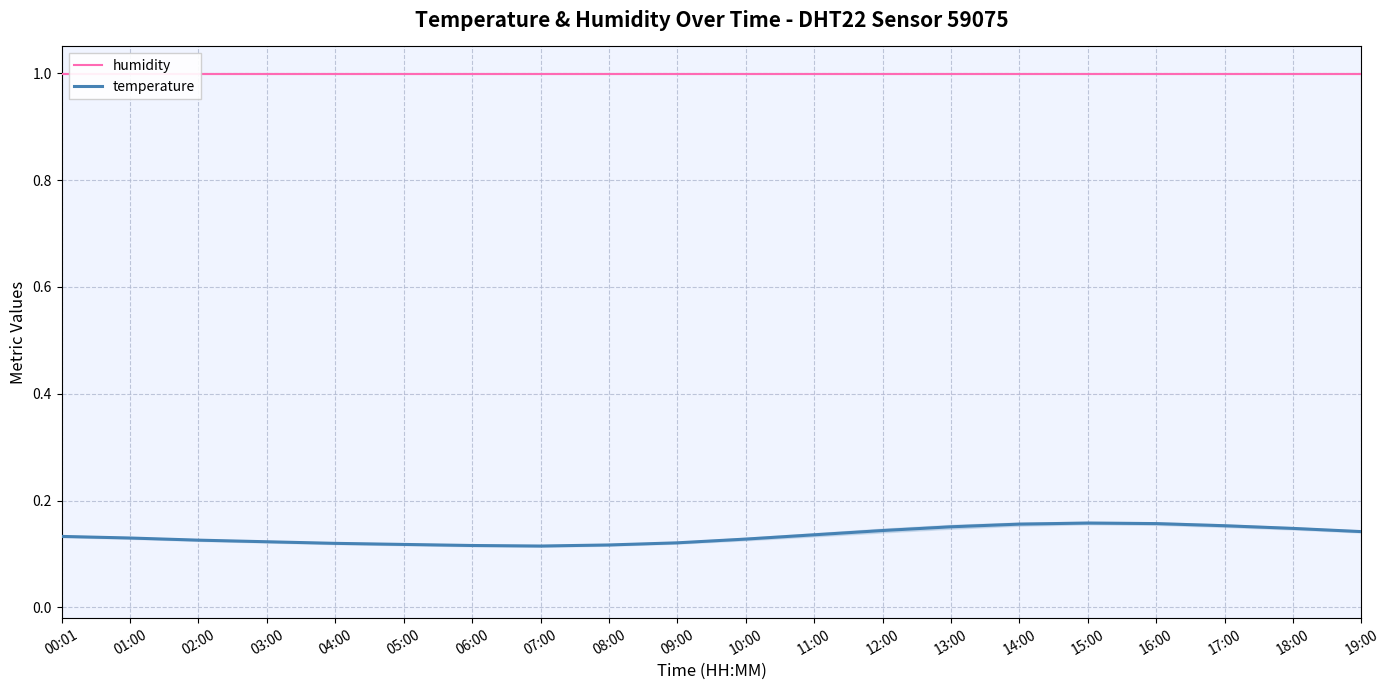

The value of humidity at 00:01 is 1.0. True or false?

True